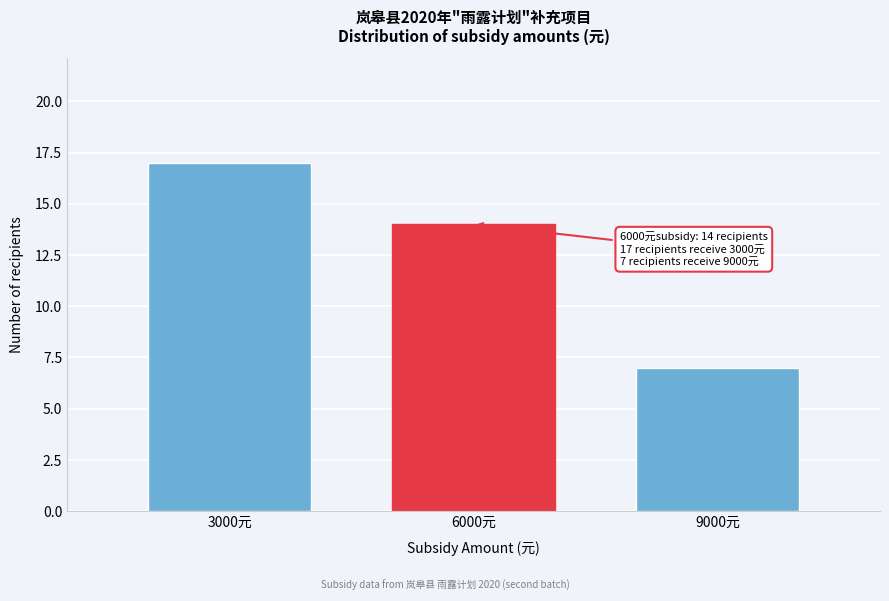

Reading right to left, list all the values displayed in this chart.

9000元=7	6000元=14	3000元=17